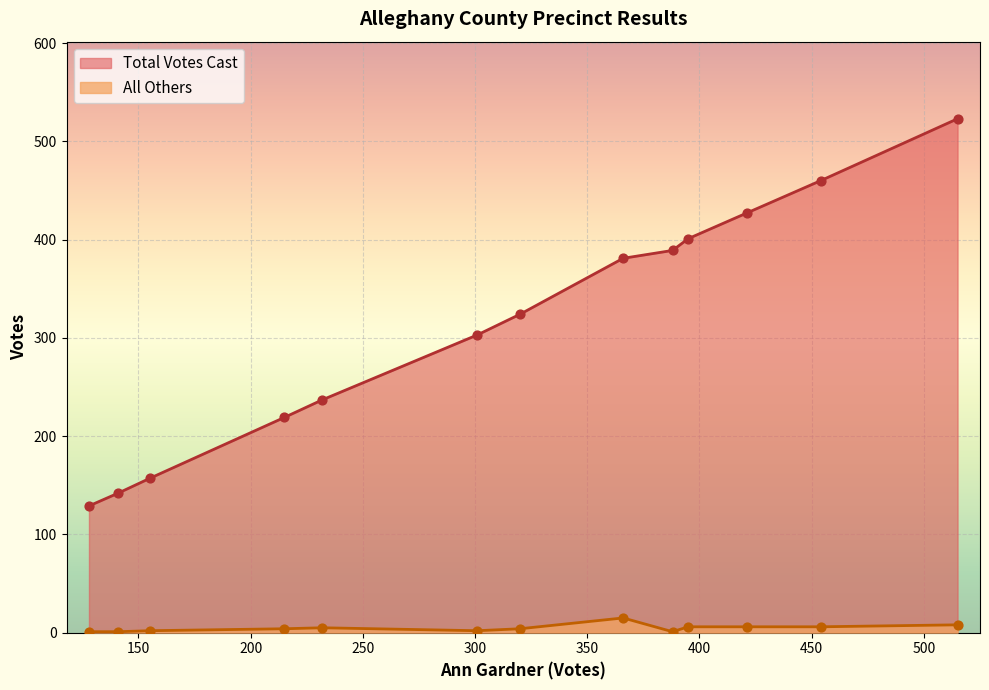

At how many categories does at least one series exceed 407?

3